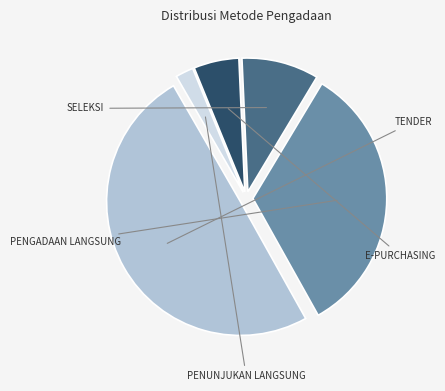

Count the number of slices in the pie.

5